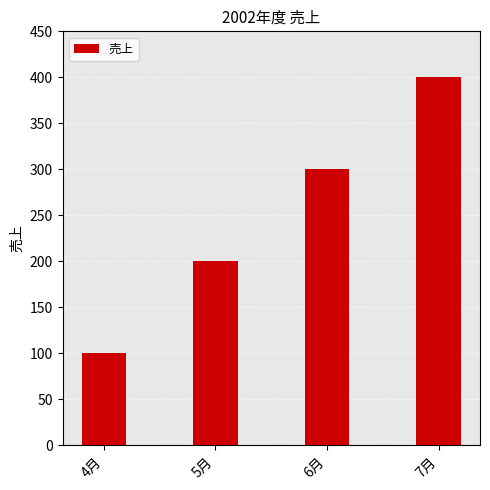

What is the label of the 3rd bar from the right?

5月